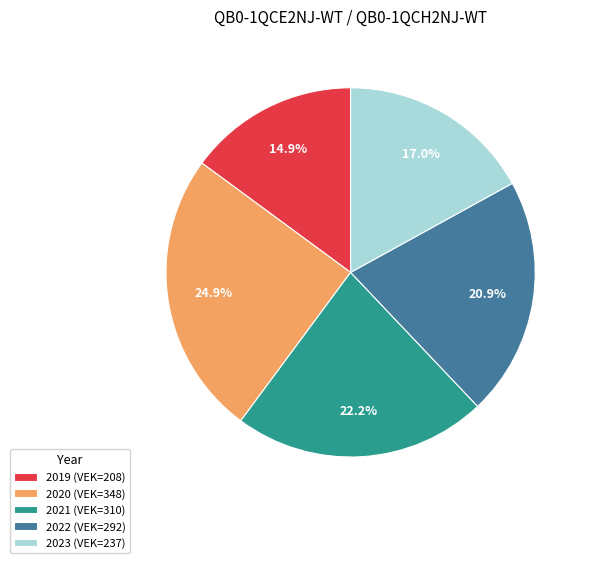

Is there a majority slice in this chart?

No